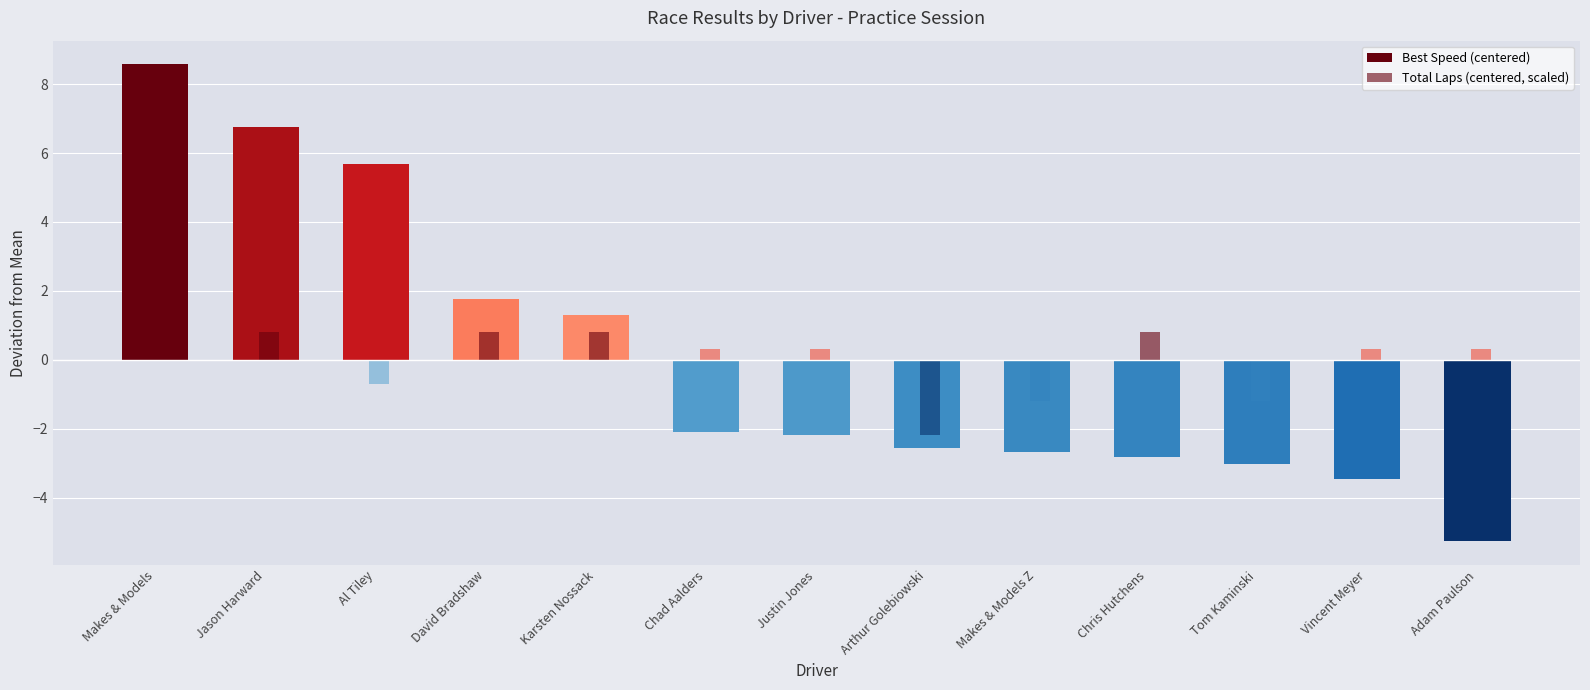

How many bars are there in total?

26